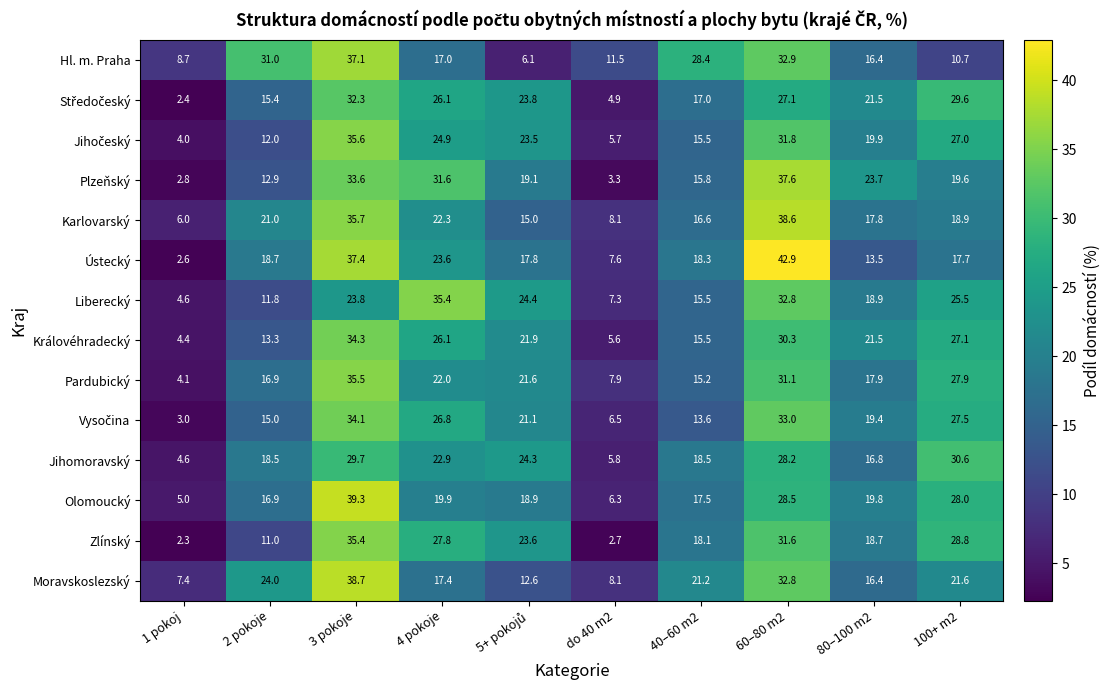

How many distinct data groups are displayed?

14